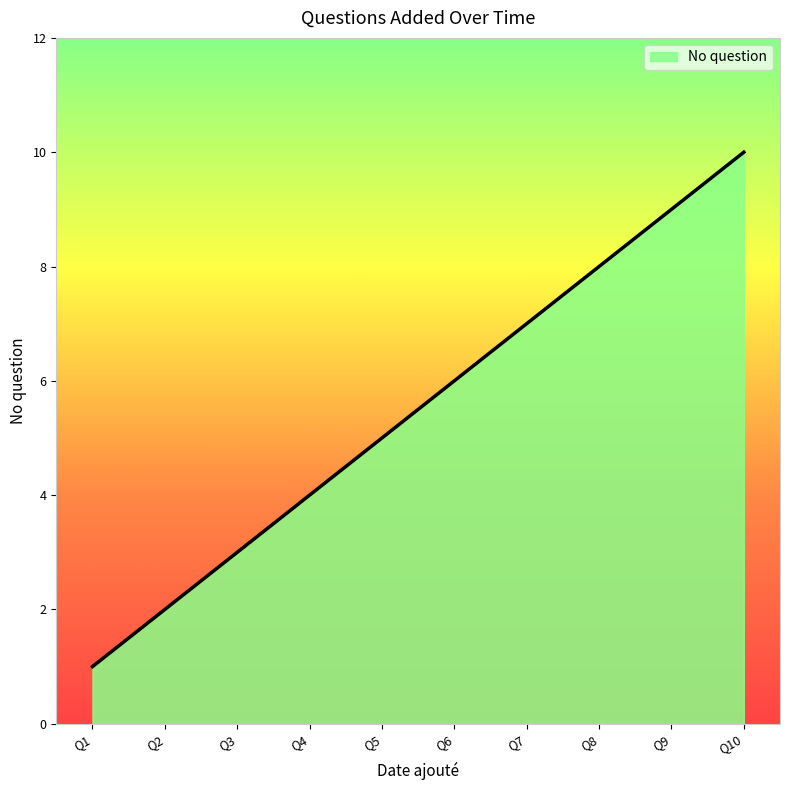

What is the maximum value shown in the chart?

10.0